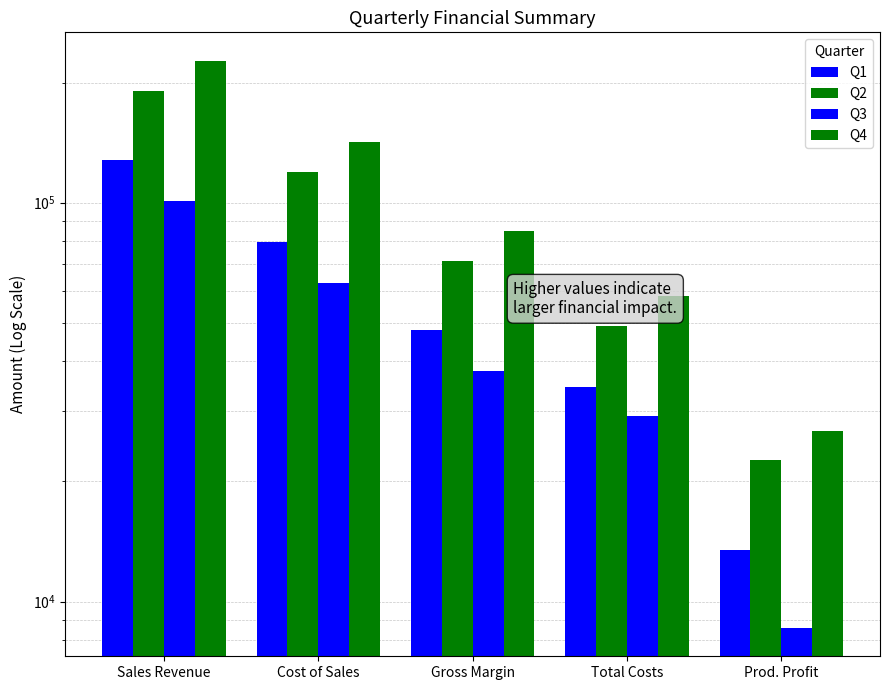

Reading right to left, extract all data points from this chart.

Q1: Prod. Profit=13461.4	Total Costs=34429.5	Gross Margin=47891.0	Cost of Sales=79818.3	Sales Revenue=127709.3
Q2: Prod. Profit=22578.2	Total Costs=48962.7	Gross Margin=71540.9	Cost of Sales=119234.9	Sales Revenue=190775.8
Q3: Prod. Profit=8586.8	Total Costs=29253.0	Gross Margin=37839.8	Cost of Sales=63066.3	Sales Revenue=100906.1
Q4: Prod. Profit=26820.3	Total Costs=58319.3	Gross Margin=85139.6	Cost of Sales=141899.4	Sales Revenue=227039.0